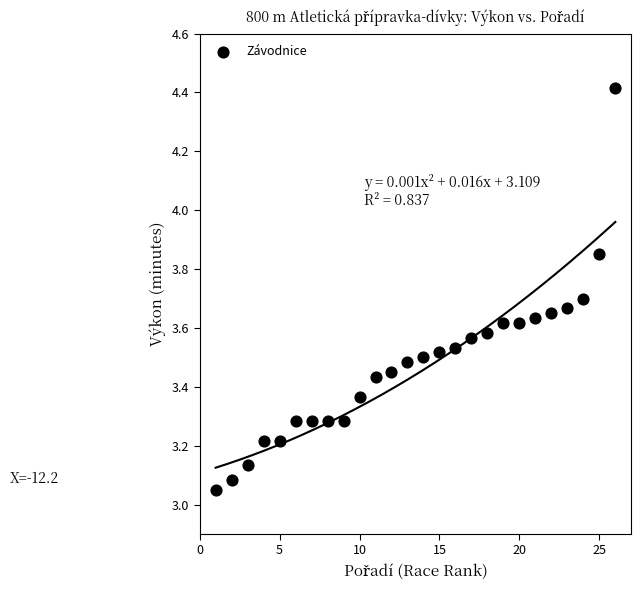

What is the range of Y values (max minus min)?

1.4